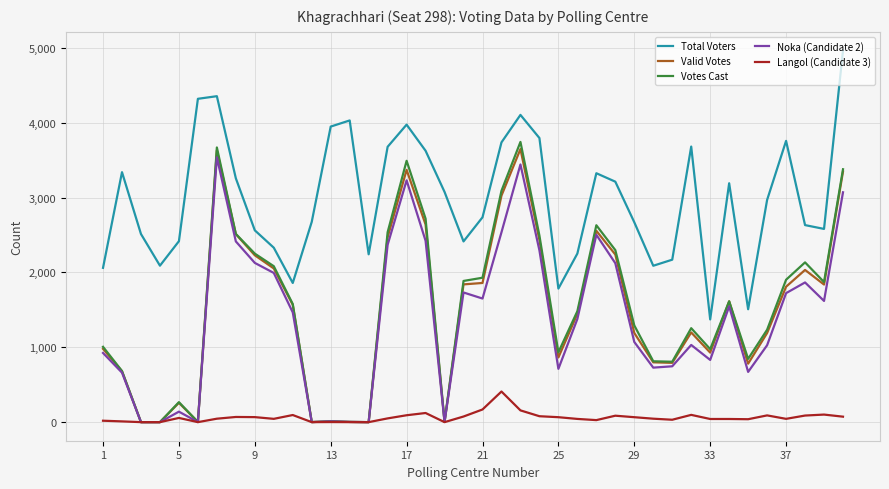

What are all the series names shown in the legend?

Total Voters, Valid Votes, Votes Cast, Noka (Candidate 2), Langol (Candidate 3)